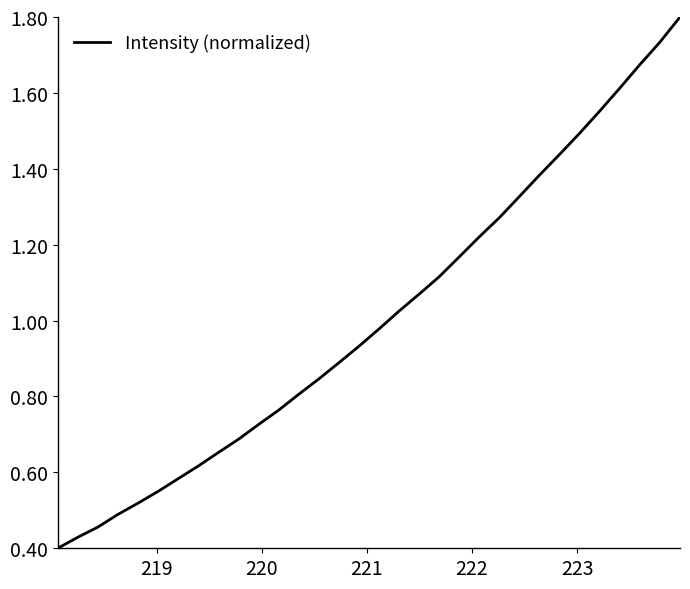

What is the greatest value displayed?

1.8